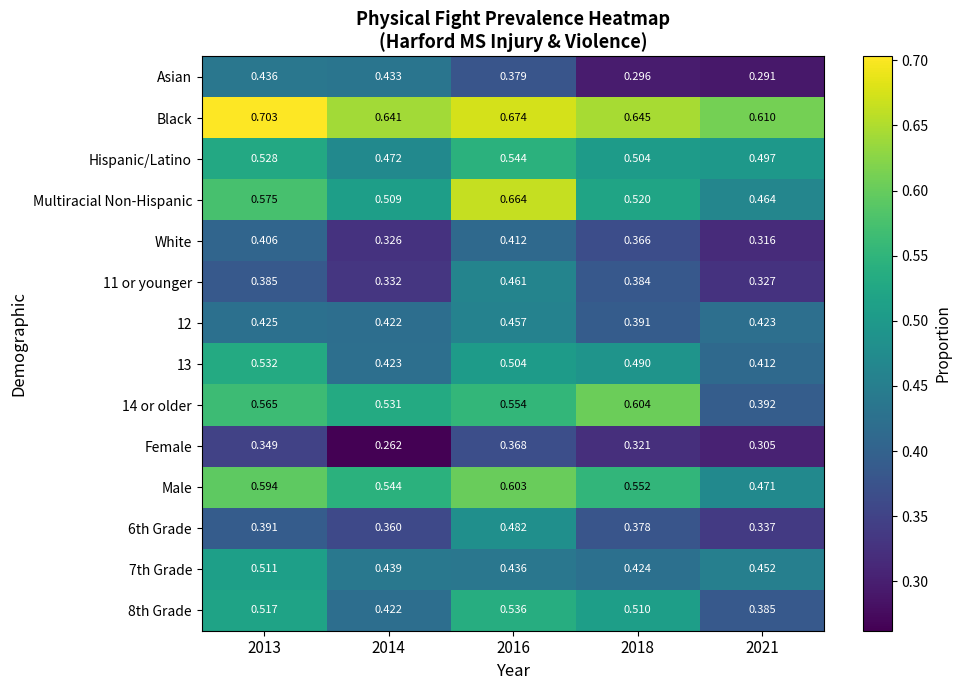

Which series has the largest range (max minus min)?

14 or older